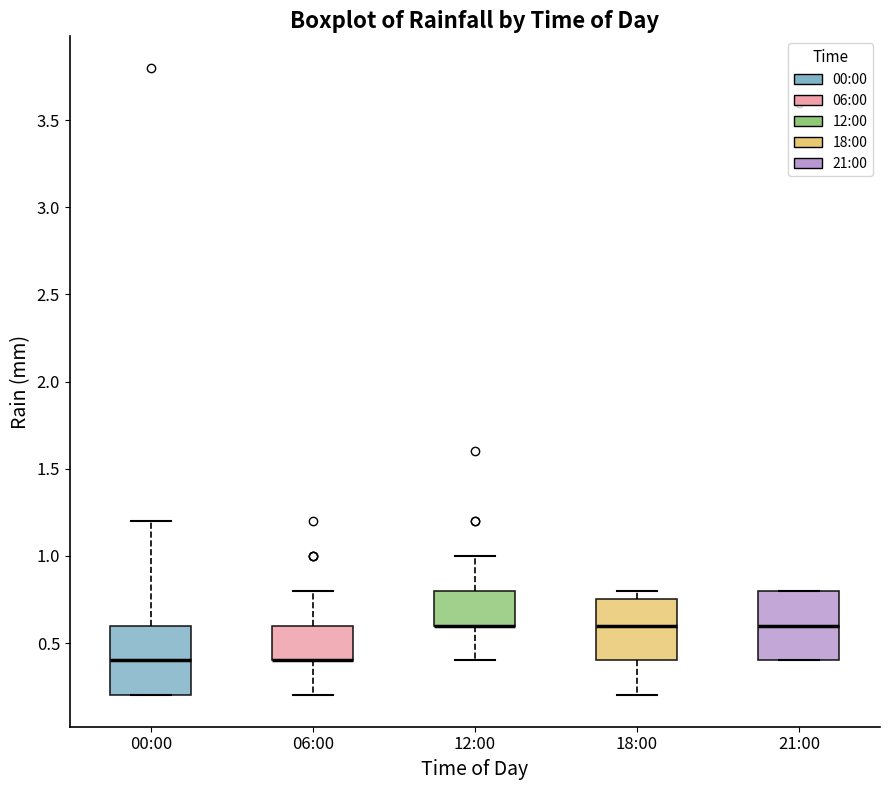

Reading left to right, read every box against the y-axis: the position of its median line, the range the box covers, and the ends of its whiskers. The values are not printed on the chart, so give them approximately, as read against the axis.

00:00: median 0.40, box 0.20 to 0.60, whiskers 0.20 to 1.20
06:00: median 0.40 (drawn on the box's lower edge), box 0.40 to 0.60, whiskers 0.20 to 0.80
12:00: median 0.60 (drawn on the box's lower edge), box 0.60 to 0.80, whiskers 0.40 to 1.00
18:00: median 0.60, box 0.40 to 0.75, whiskers 0.20 to 0.80
21:00: median 0.60, box 0.40 to 0.80, whiskers 0.40 to 0.80